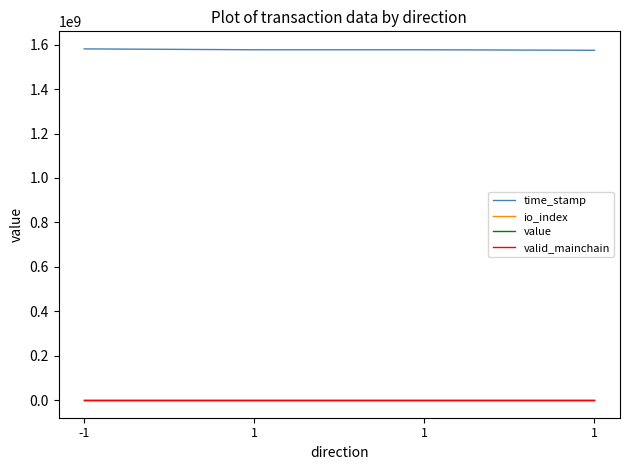

Reading right to left, transcribe all the data shown in this chart.

time_stamp: 1=1574641422.0	1=1577036594.0	1=1577045189.0	-1=1580935309.0
io_index: 1=3.0	1=1.0	1=1.0	-1=383.0
value: 1=41.0	1=39.7	1=39.7	-1=39.7
valid_mainchain: 1=1.0	1=1.0	1=1.0	-1=1.0